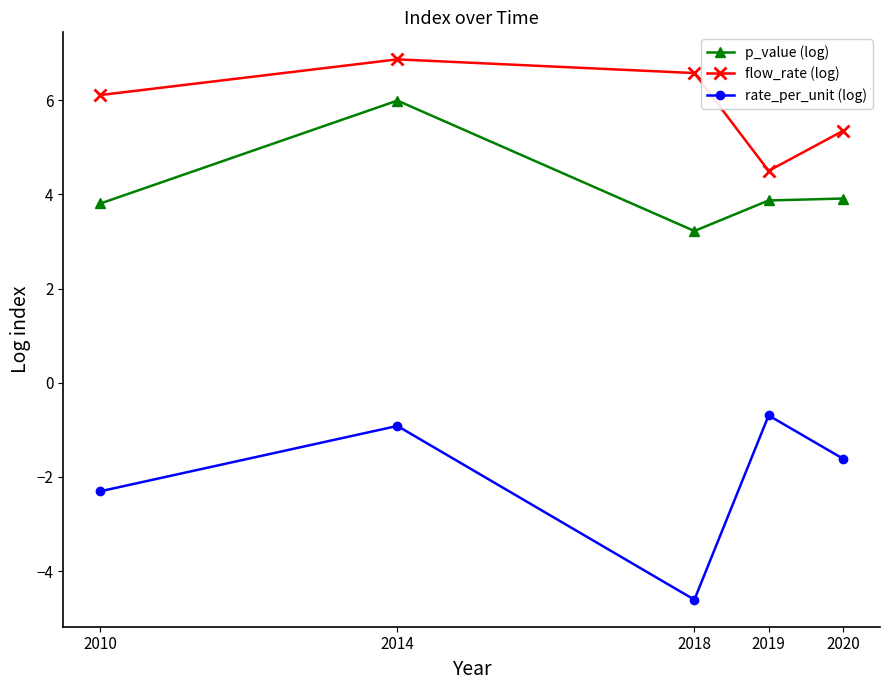

Count the number of categories in the chart.

5